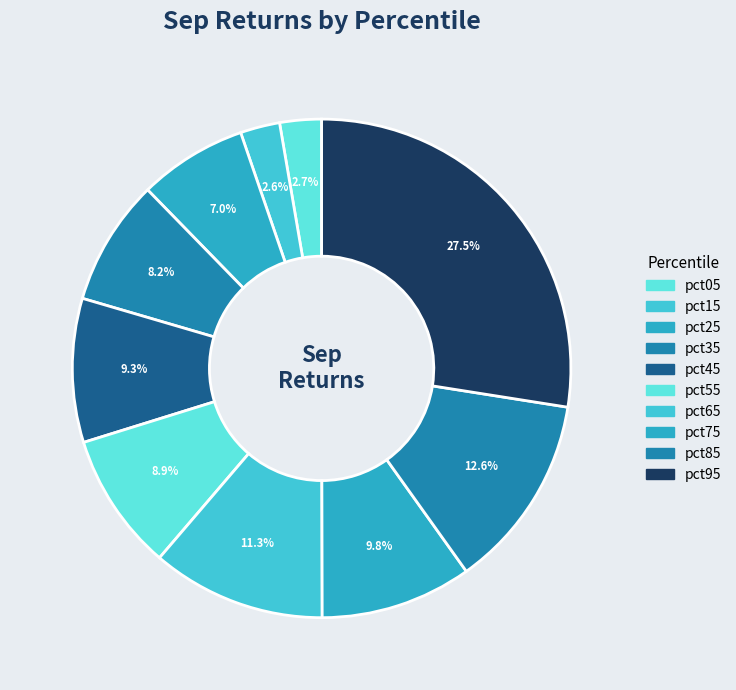

How many slices are in this pie chart?

10